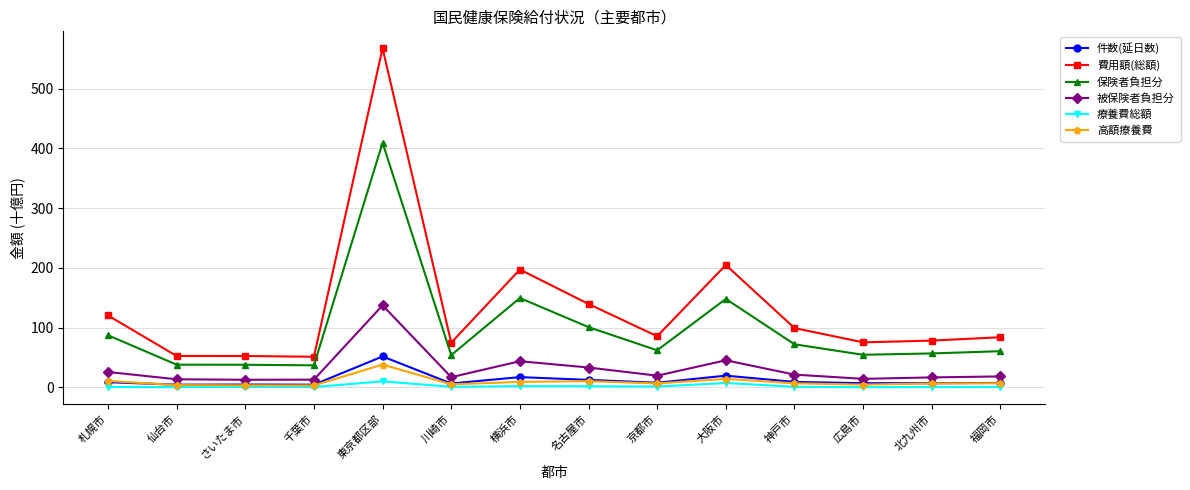

Is this an area chart (filled region under the line)?

No